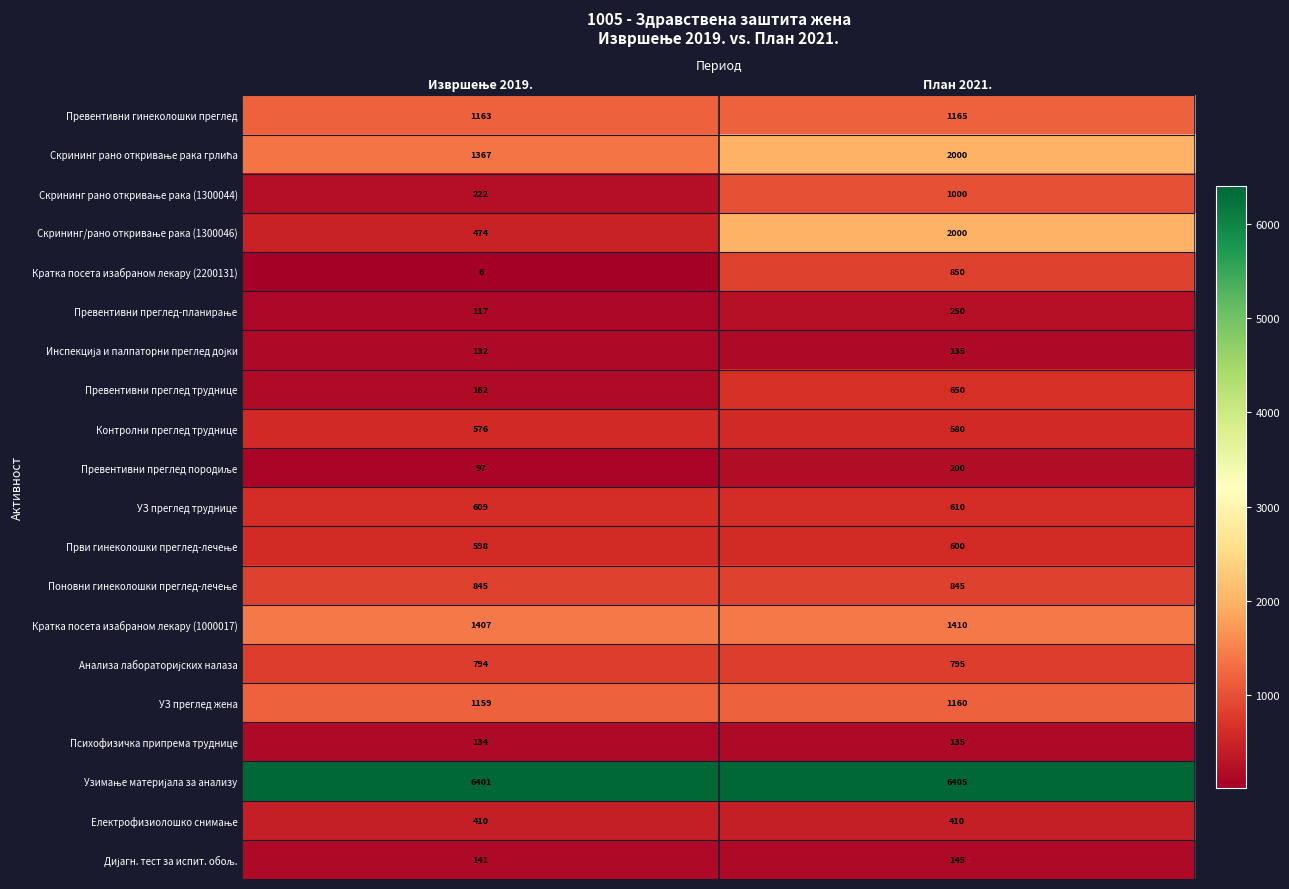

What is the smallest value displayed?

6